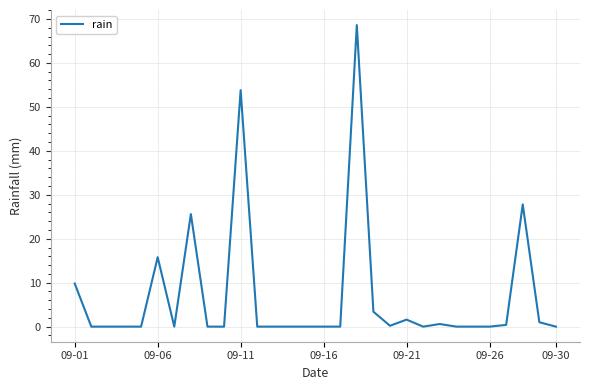

What is the difference between the maximum and minimum values?

68.6